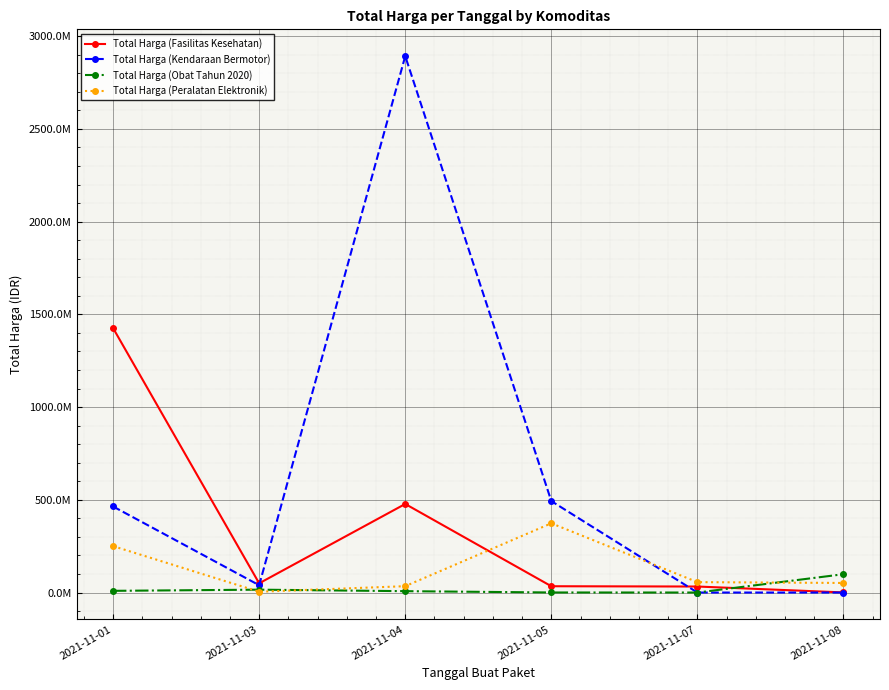

Where is Total Harga (Kendaraan Bermotor) nearest to the value 1446061000?

2021-11-05